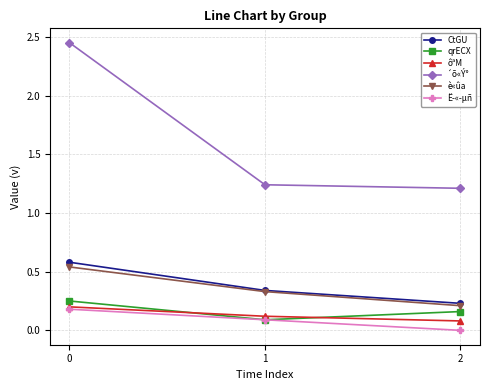

List the labels in order of Ë­«­µñ value, smallest first.

2, 1, 0